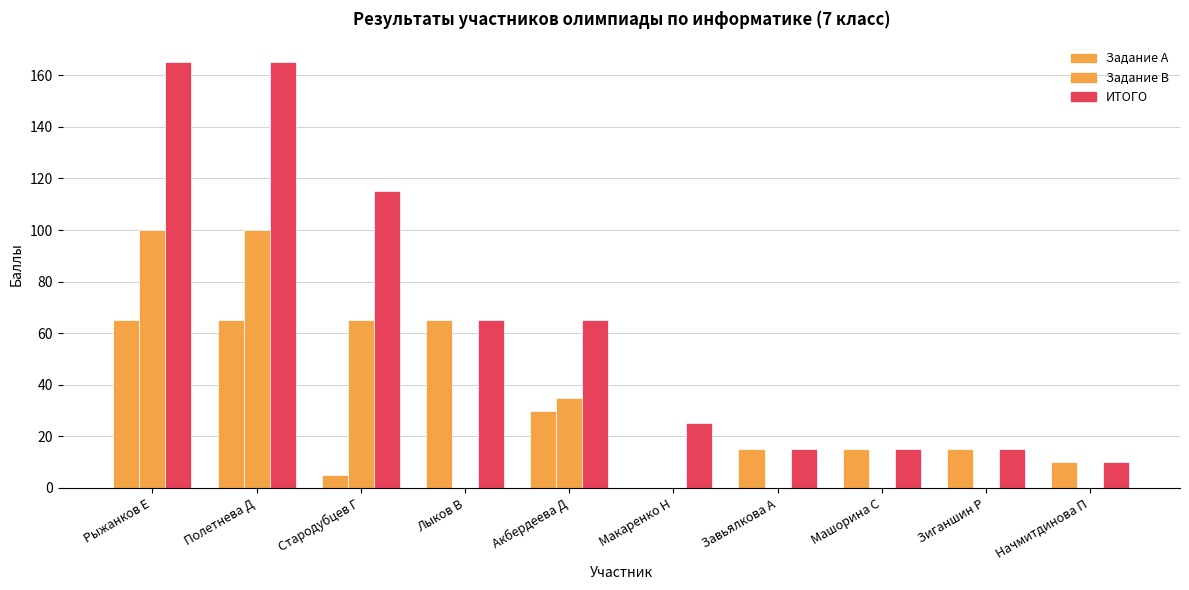

Reading right to left, what are all the values shown in this chart?

Задание A: 10	15	15	15	0	30	65	5	65	65
Задание B: 0	0	0	0	0	35	0	65	100	100
ИТОГО: 10	15	15	15	25	65	65	115	165	165